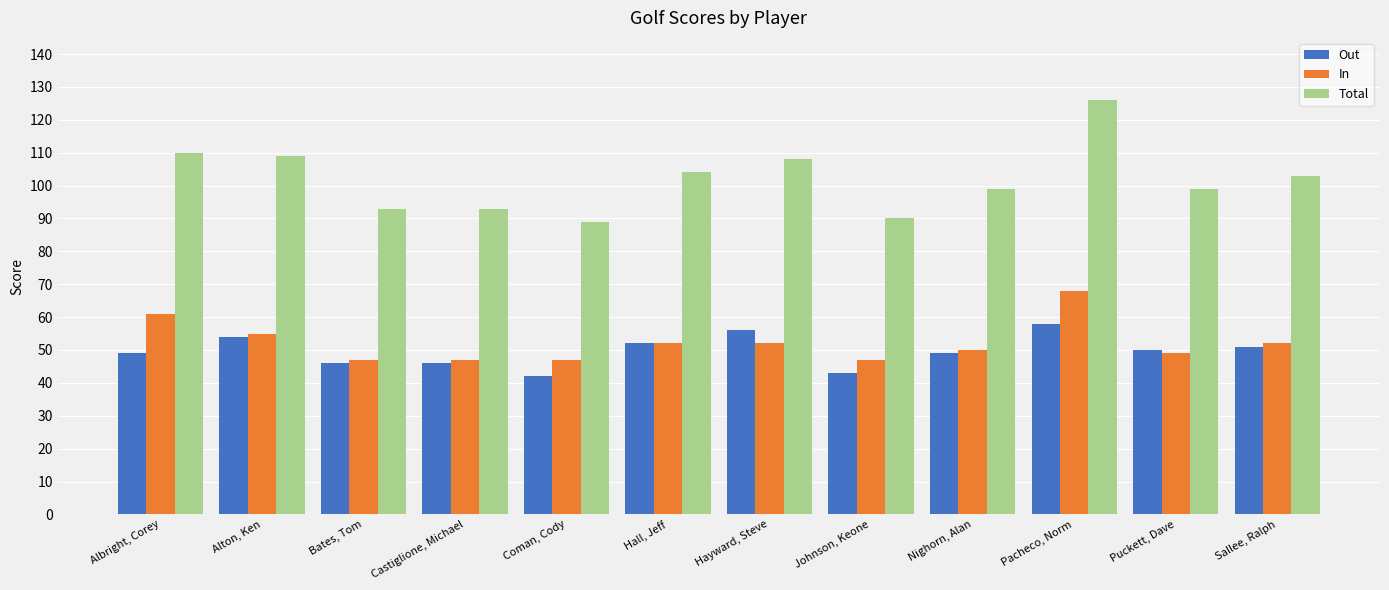

What is the total value across all series at Sallee, Ralph?

206